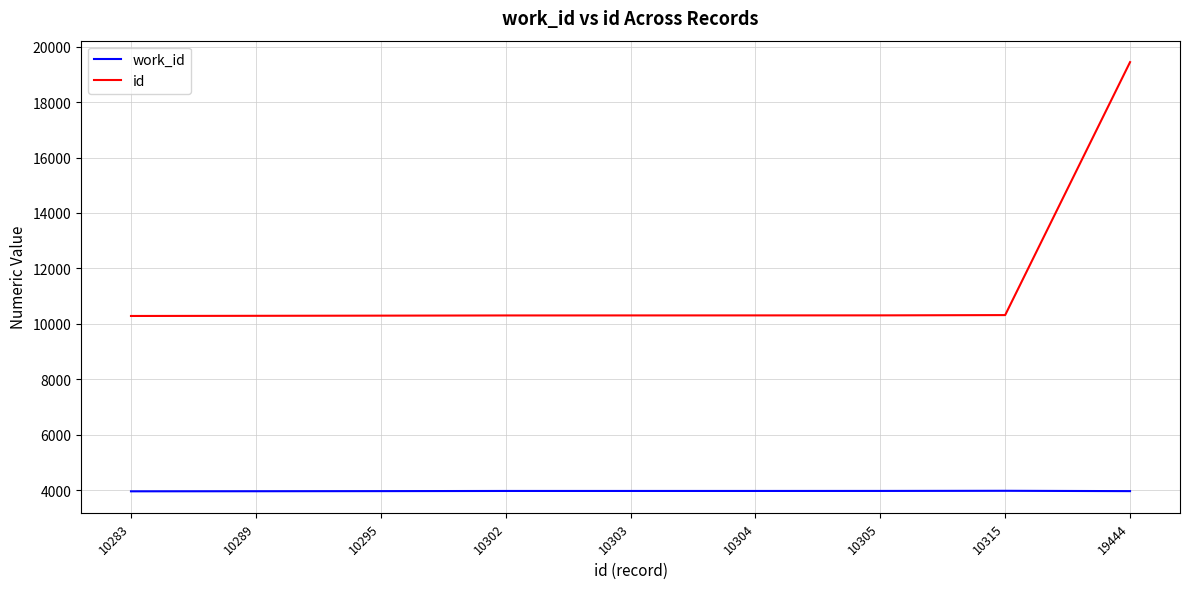

List the series in order of their overall mean, highest first.

id, work_id